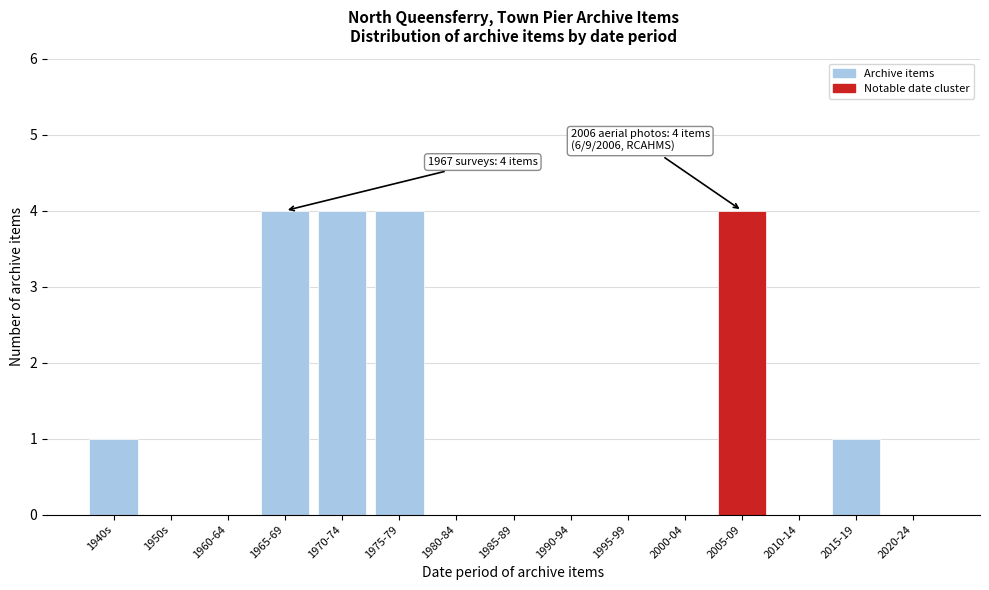

Reading left to right, transcribe all the data shown in this chart.

1940s=1	1950s=0	1960-64=0	1965-69=4	1970-74=4	1975-79=4	1980-84=0	1985-89=0	1990-94=0	1995-99=0	2000-04=0	2005-09=4	2010-14=0	2015-19=1	2020-24=0